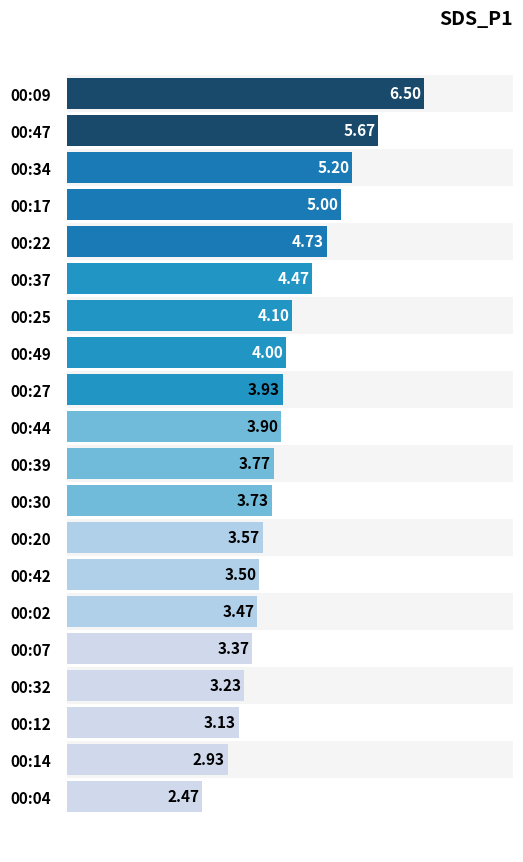

How many categories are shown in the chart?

20